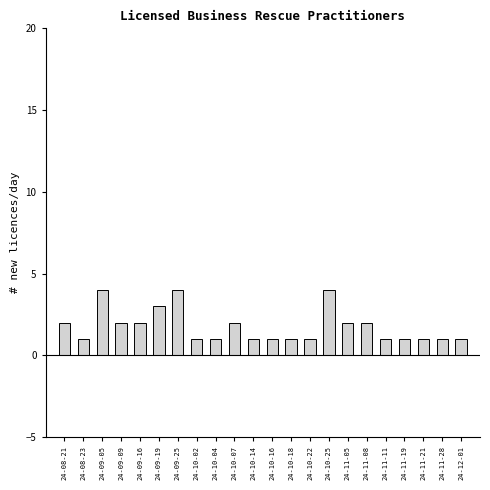

Reading right to left, extract all data points from this chart.

1	1	1	1	1	2	2	4	1	1	1	1	2	1	1	4	3	2	2	4	1	2